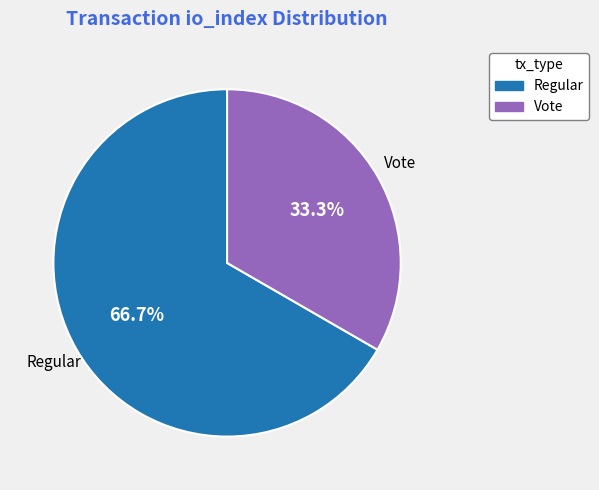

Count the number of slices in the pie.

2